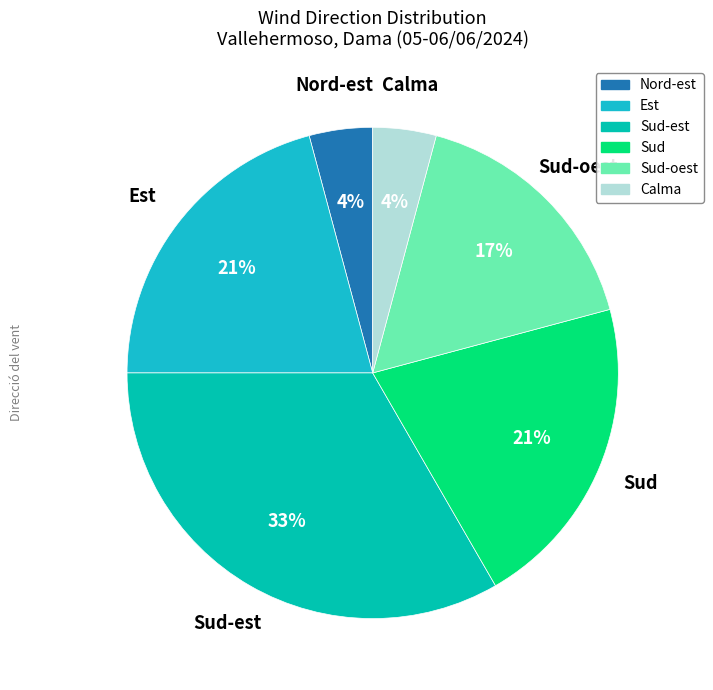

Which slice is the largest?

Sud-est